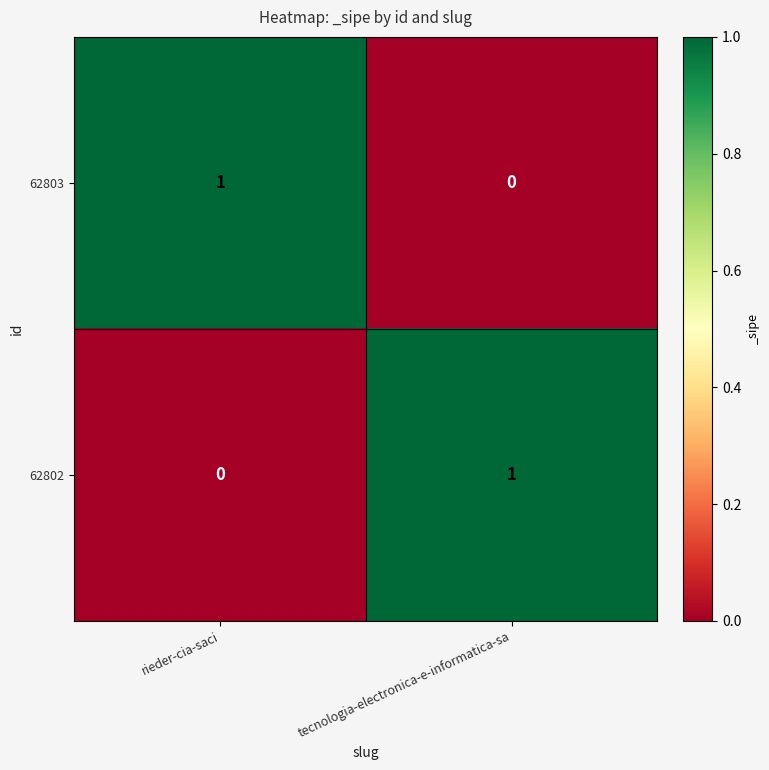

Which category has the lowest value in the 62803 series?

tecnologia-electronica-e-informatica-sa